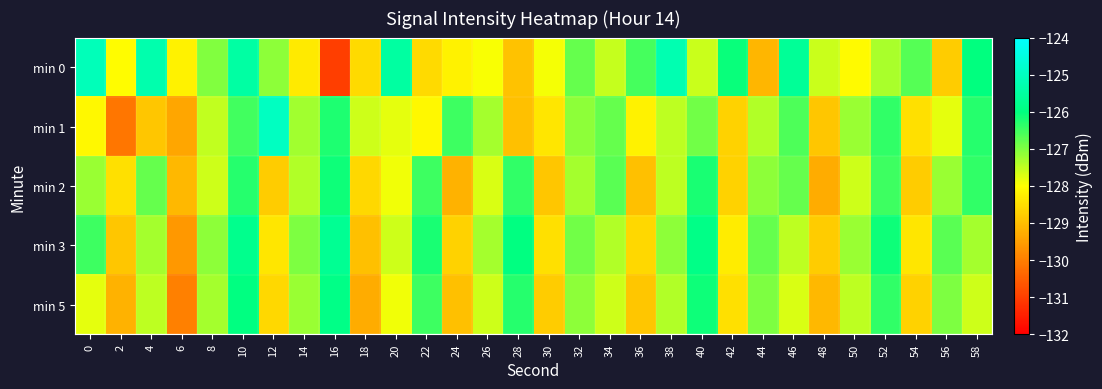

At which category is the sum across all series the highest?

10